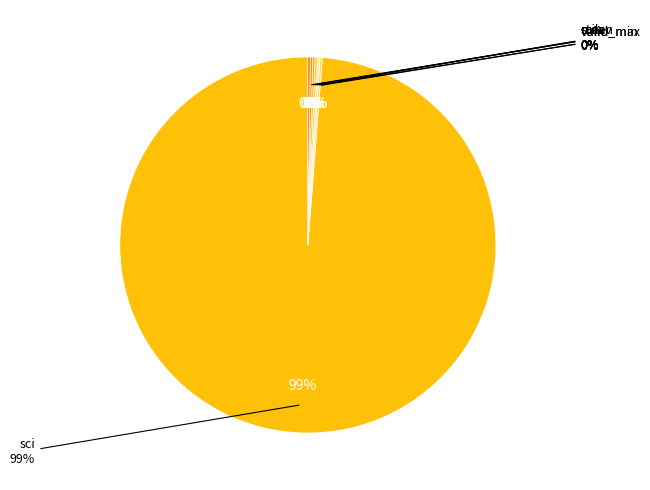

Is it true that sci is 99% of the pie?

True